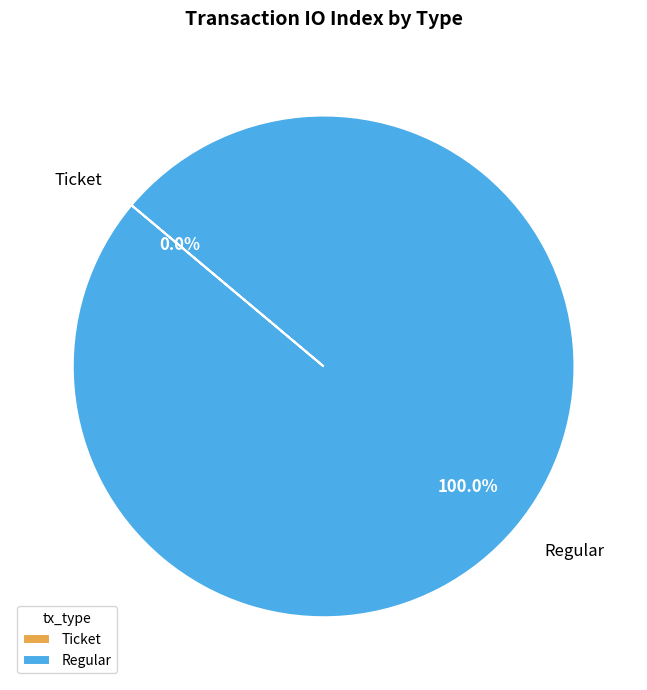

What percentage is the Regular slice, to the nearest percent?

100%